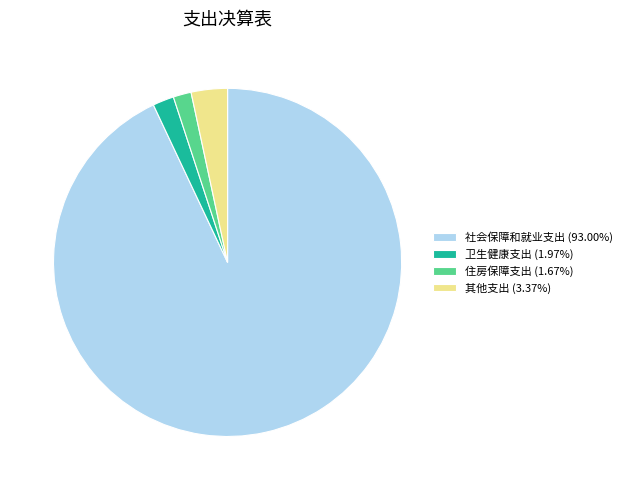

Do 卫生健康支出 and 社会保障和就业支出 together represent more than half of the pie?

Yes